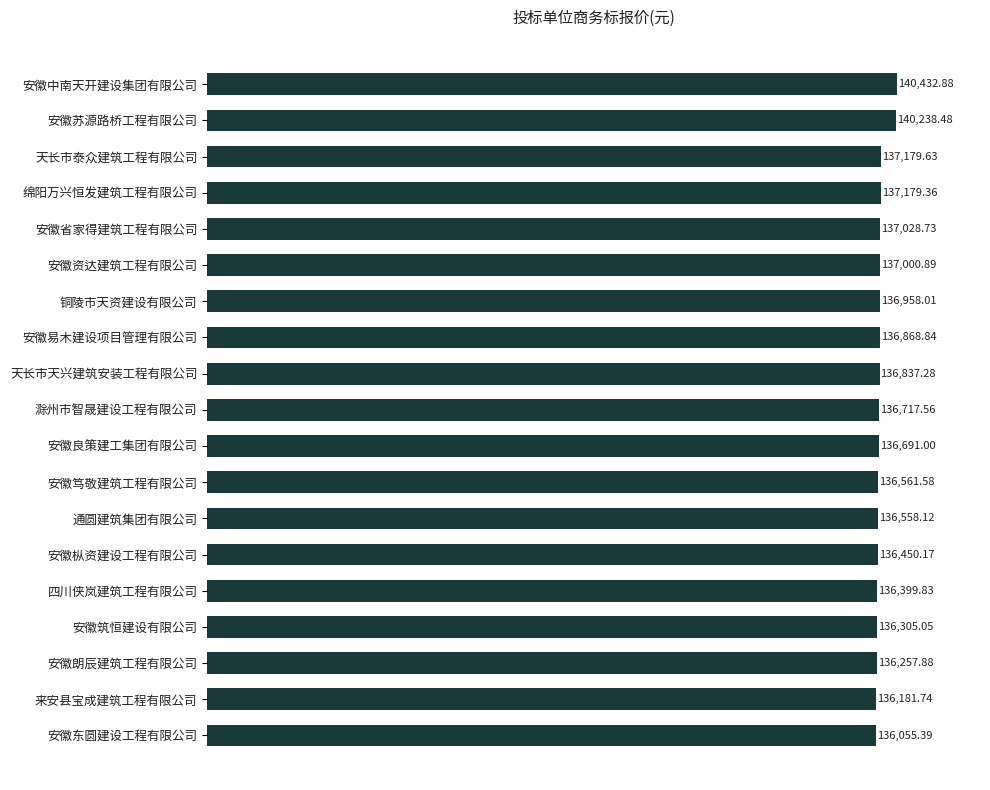

At which label is the value closest to 138244?

天长市泰众建筑工程有限公司